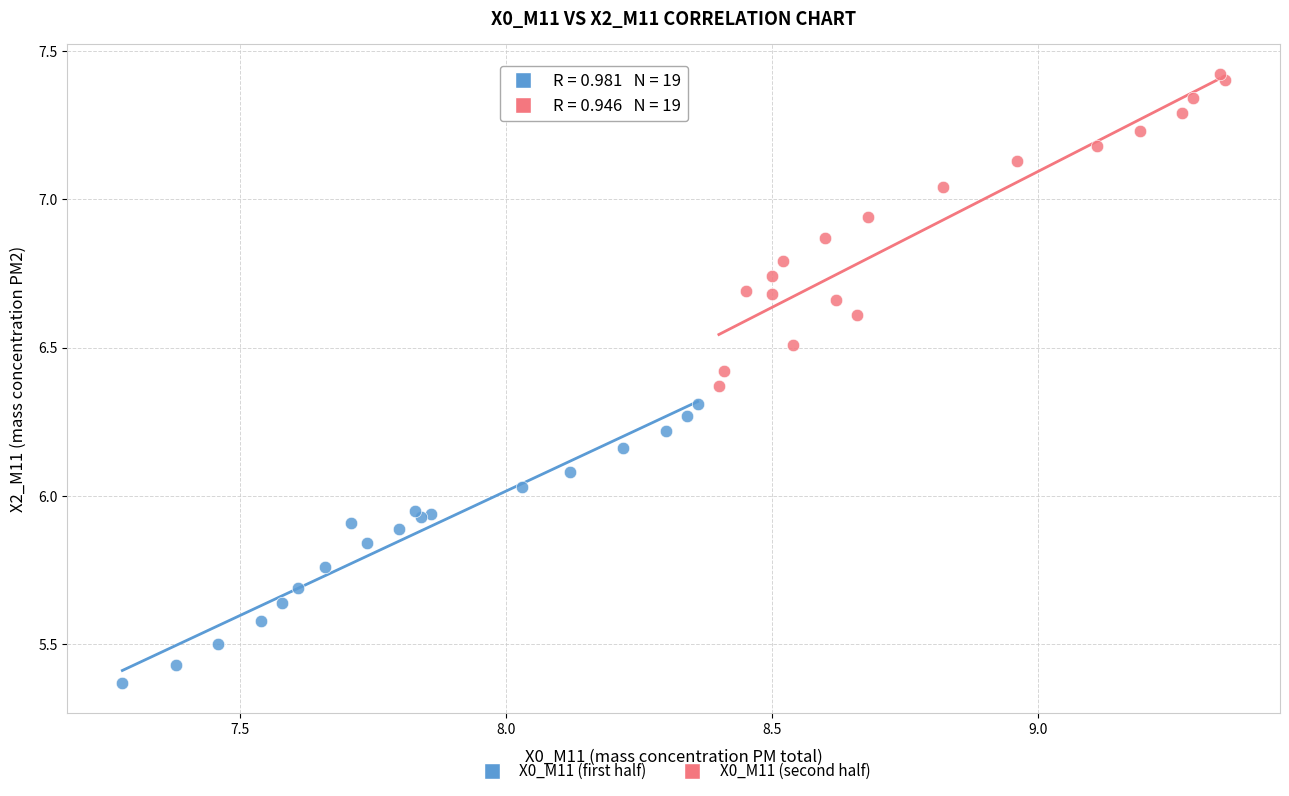

Which series has the widest spread of Y values?

X0_M11 (second half)